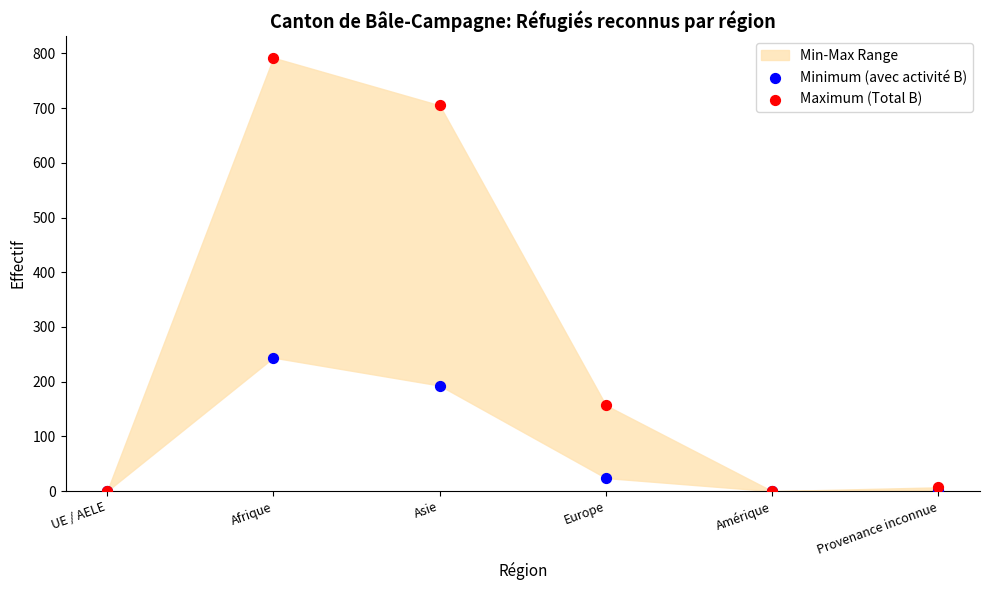

In the Minimum (avec activité B) series, what Y value is closest to 122?

193